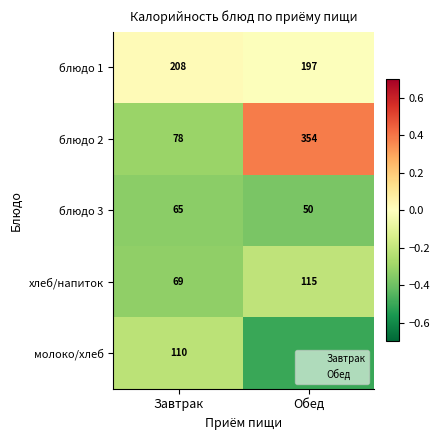

Between Обед and Завтрак, which is larger?

Завтрак